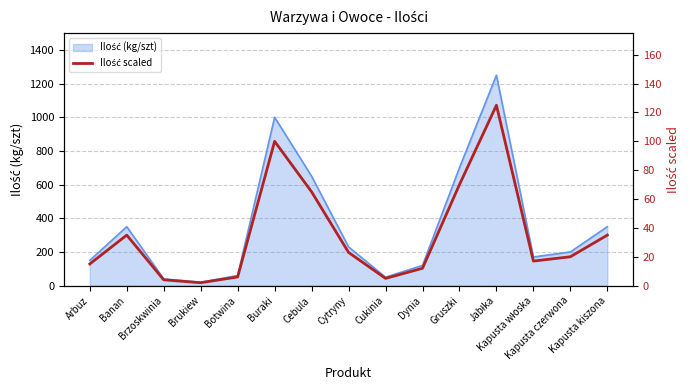

How many values exceed 20?

7